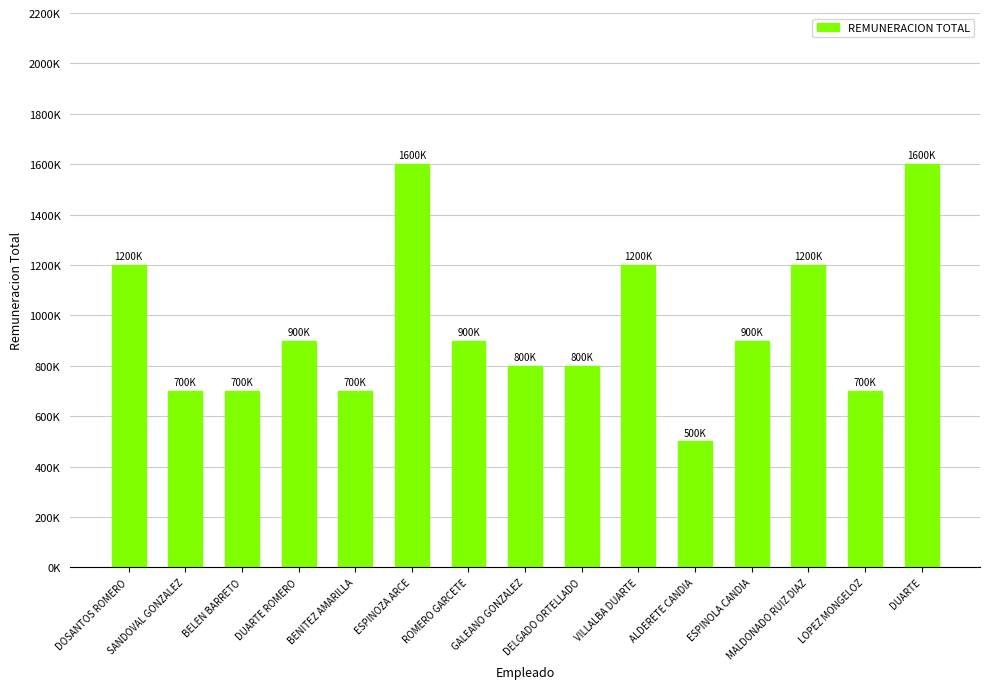

Are the bars grouped side by side (vs. stacked)?

No